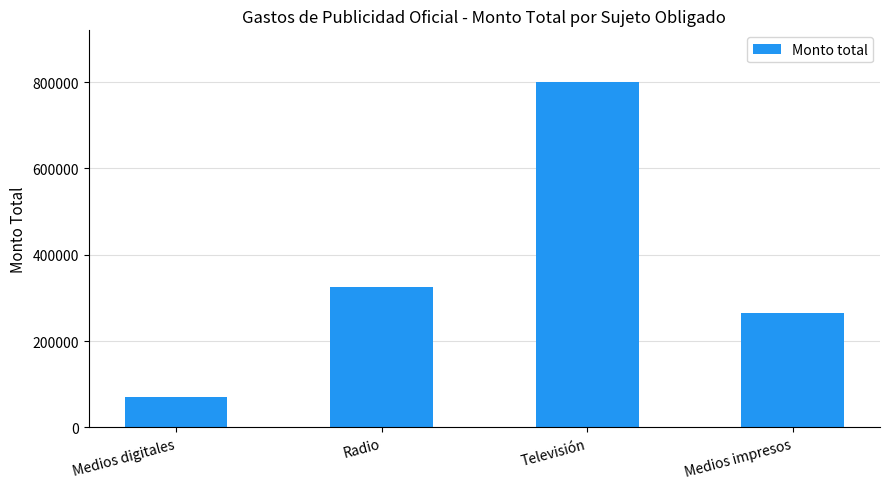

Rank the categories by value from lowest to highest.

Medios digitales, Medios impresos, Radio, Televisión